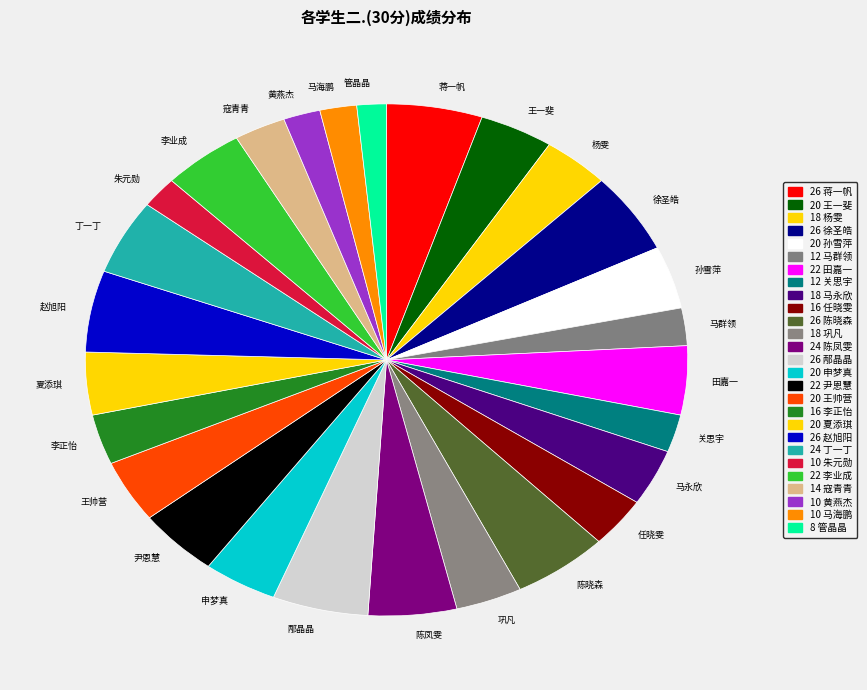

Is it true that 朱元勋 is 16% of the pie?

False